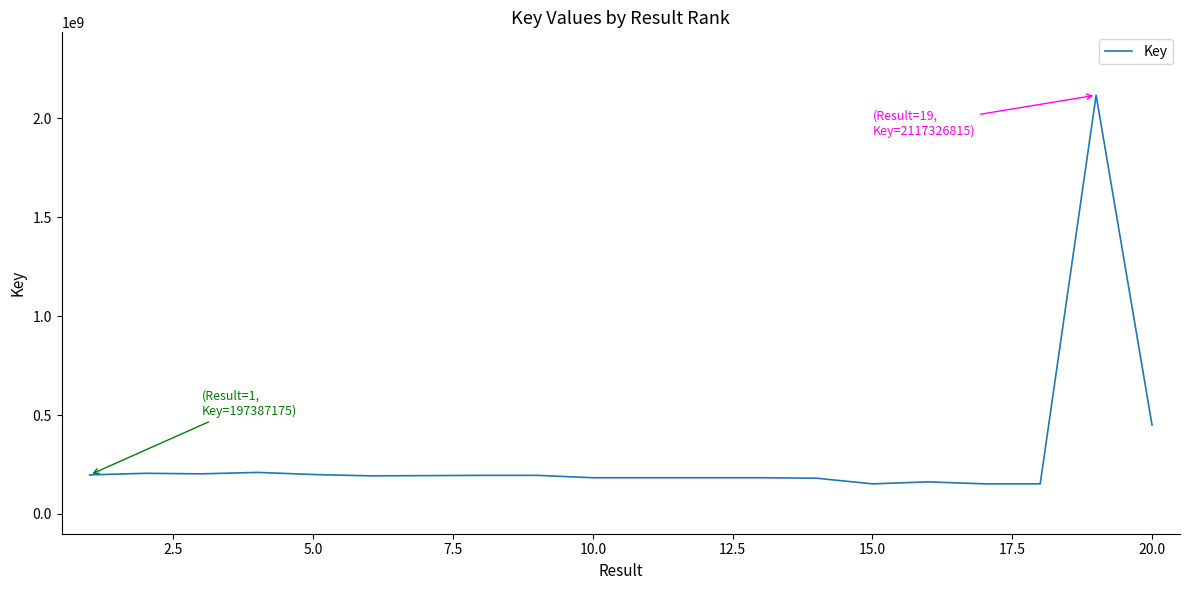

What is the maximum value shown in the chart?

2117326815